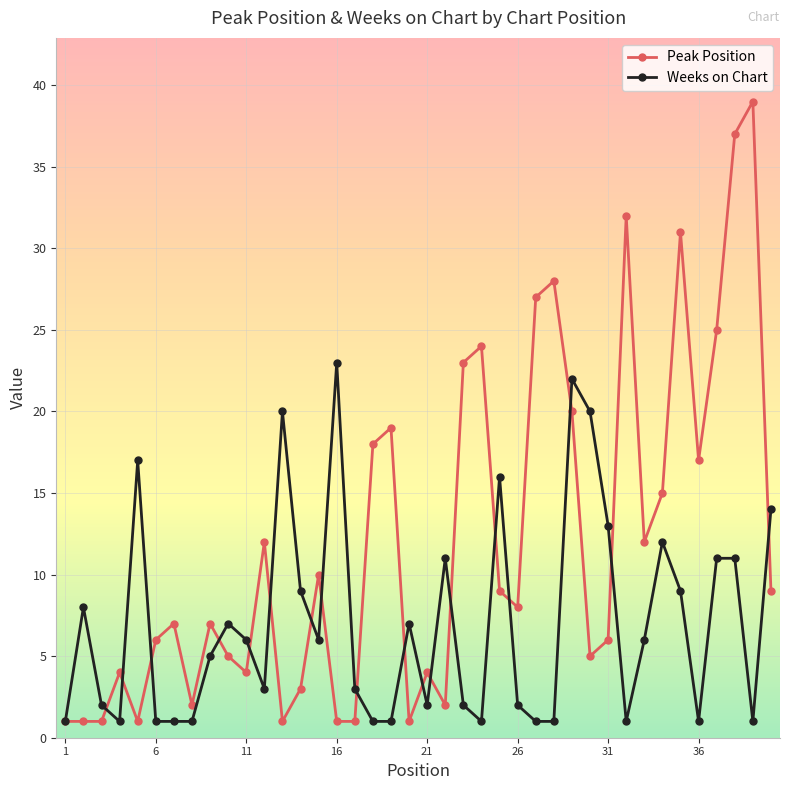

Which series has the widest spread of values?

Peak Position